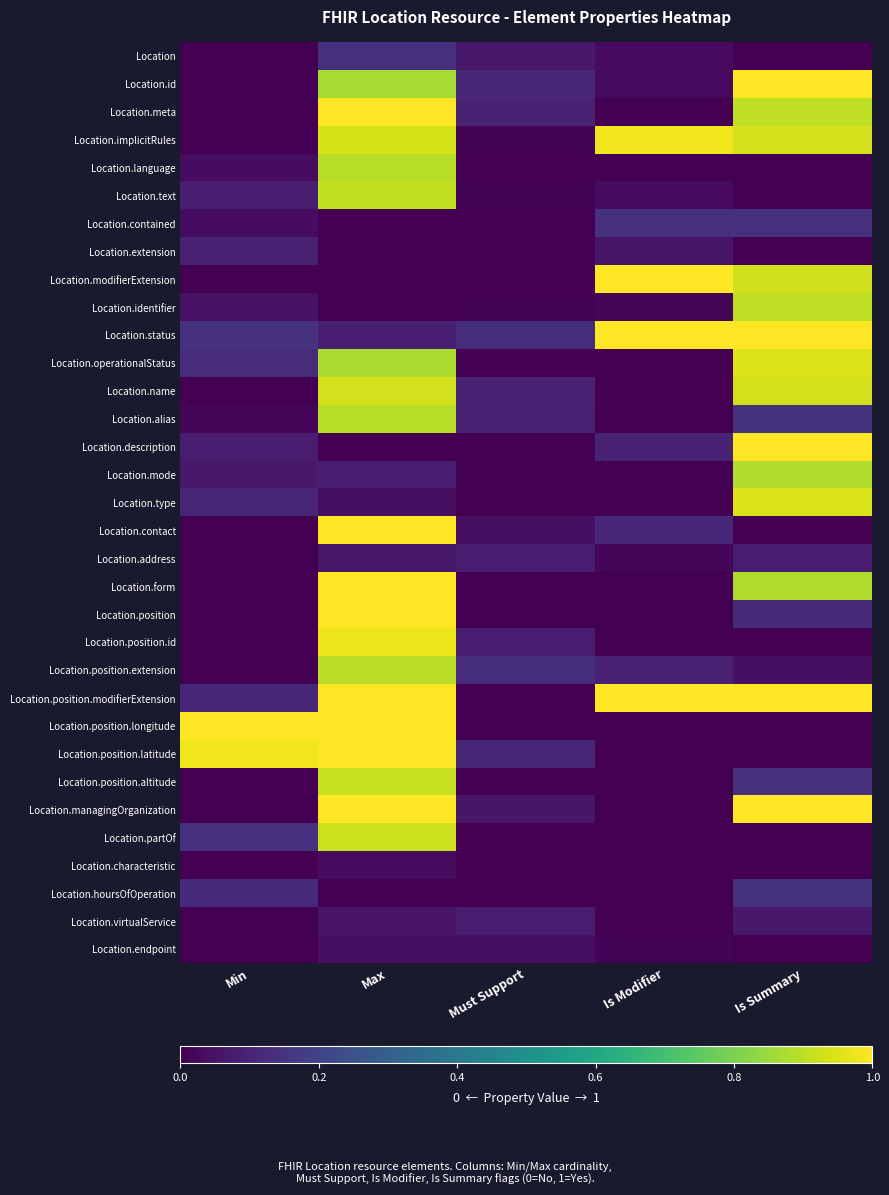

Reading left to right, transcribe all the data shown in this chart.

Location: Min=0.0	Max=0.1	Must Support=0.1	Is Modifier=0.0	Is Summary=0.0
Location.id: Min=0.0	Max=0.9	Must Support=0.1	Is Modifier=0.0	Is Summary=1.0
Location.meta: Min=0.0	Max=1.0	Must Support=0.1	Is Modifier=0.0	Is Summary=0.9
Location.implicitRules: Min=0.0	Max=0.9	Must Support=0.0	Is Modifier=1.0	Is Summary=0.9
Location.language: Min=0.0	Max=0.9	Must Support=0.0	Is Modifier=0.0	Is Summary=0.0
Location.text: Min=0.1	Max=0.9	Must Support=0.0	Is Modifier=0.0	Is Summary=0.0
Location.contained: Min=0.0	Max=0.0	Must Support=0.0	Is Modifier=0.1	Is Summary=0.1
Location.extension: Min=0.1	Max=0.0	Must Support=0.0	Is Modifier=0.1	Is Summary=0.0
Location.modifierExtension: Min=0.0	Max=0.0	Must Support=0.0	Is Modifier=1.0	Is Summary=0.9
Location.identifier: Min=0.0	Max=0.0	Must Support=0.0	Is Modifier=0.0	Is Summary=0.9
Location.status: Min=0.1	Max=0.1	Must Support=0.1	Is Modifier=1.0	Is Summary=1.0
Location.operationalStatus: Min=0.1	Max=0.9	Must Support=0.0	Is Modifier=0.0	Is Summary=0.9
Location.name: Min=0.0	Max=0.9	Must Support=0.1	Is Modifier=0.0	Is Summary=0.9
Location.alias: Min=0.0	Max=0.9	Must Support=0.1	Is Modifier=0.0	Is Summary=0.1
Location.description: Min=0.1	Max=0.0	Must Support=0.0	Is Modifier=0.1	Is Summary=1.0
Location.mode: Min=0.1	Max=0.1	Must Support=0.0	Is Modifier=0.0	Is Summary=0.9
Location.type: Min=0.1	Max=0.0	Must Support=0.0	Is Modifier=0.0	Is Summary=0.9
Location.contact: Min=0.0	Max=1.0	Must Support=0.0	Is Modifier=0.1	Is Summary=0.0
Location.address: Min=0.0	Max=0.1	Must Support=0.1	Is Modifier=0.0	Is Summary=0.1
Location.form: Min=0.0	Max=1.0	Must Support=0.0	Is Modifier=0.0	Is Summary=0.9
Location.position: Min=0.0	Max=1.0	Must Support=0.0	Is Modifier=0.0	Is Summary=0.1
Location.position.id: Min=0.0	Max=1.0	Must Support=0.1	Is Modifier=0.0	Is Summary=0.0
Location.position.extension: Min=0.0	Max=0.9	Must Support=0.1	Is Modifier=0.1	Is Summary=0.0
Location.position.modifierExtension: Min=0.1	Max=1.0	Must Support=0.0	Is Modifier=1.0	Is Summary=1.0
Location.position.longitude: Min=1.0	Max=1.0	Must Support=0.0	Is Modifier=0.0	Is Summary=0.0
Location.position.latitude: Min=1.0	Max=1.0	Must Support=0.1	Is Modifier=0.0	Is Summary=0.0
Location.position.altitude: Min=0.0	Max=0.9	Must Support=0.0	Is Modifier=0.0	Is Summary=0.1
Location.managingOrganization: Min=0.0	Max=1.0	Must Support=0.1	Is Modifier=0.0	Is Summary=1.0
Location.partOf: Min=0.1	Max=0.9	Must Support=0.0	Is Modifier=0.0	Is Summary=0.0
Location.characteristic: Min=0.0	Max=0.0	Must Support=0.0	Is Modifier=0.0	Is Summary=0.0
Location.hoursOfOperation: Min=0.1	Max=0.0	Must Support=0.0	Is Modifier=0.0	Is Summary=0.1
Location.virtualService: Min=0.0	Max=0.1	Must Support=0.1	Is Modifier=0.0	Is Summary=0.1
Location.endpoint: Min=0.0	Max=0.0	Must Support=0.0	Is Modifier=0.0	Is Summary=0.0